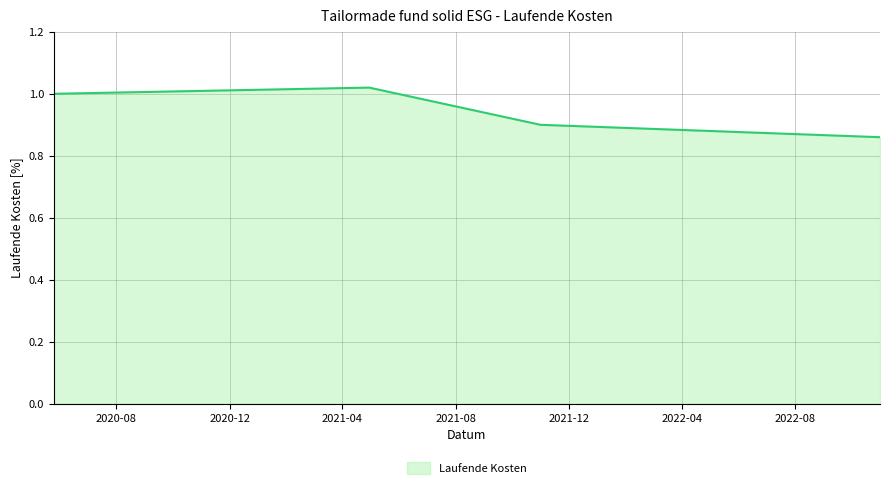

What is the sum of all values?

3.8